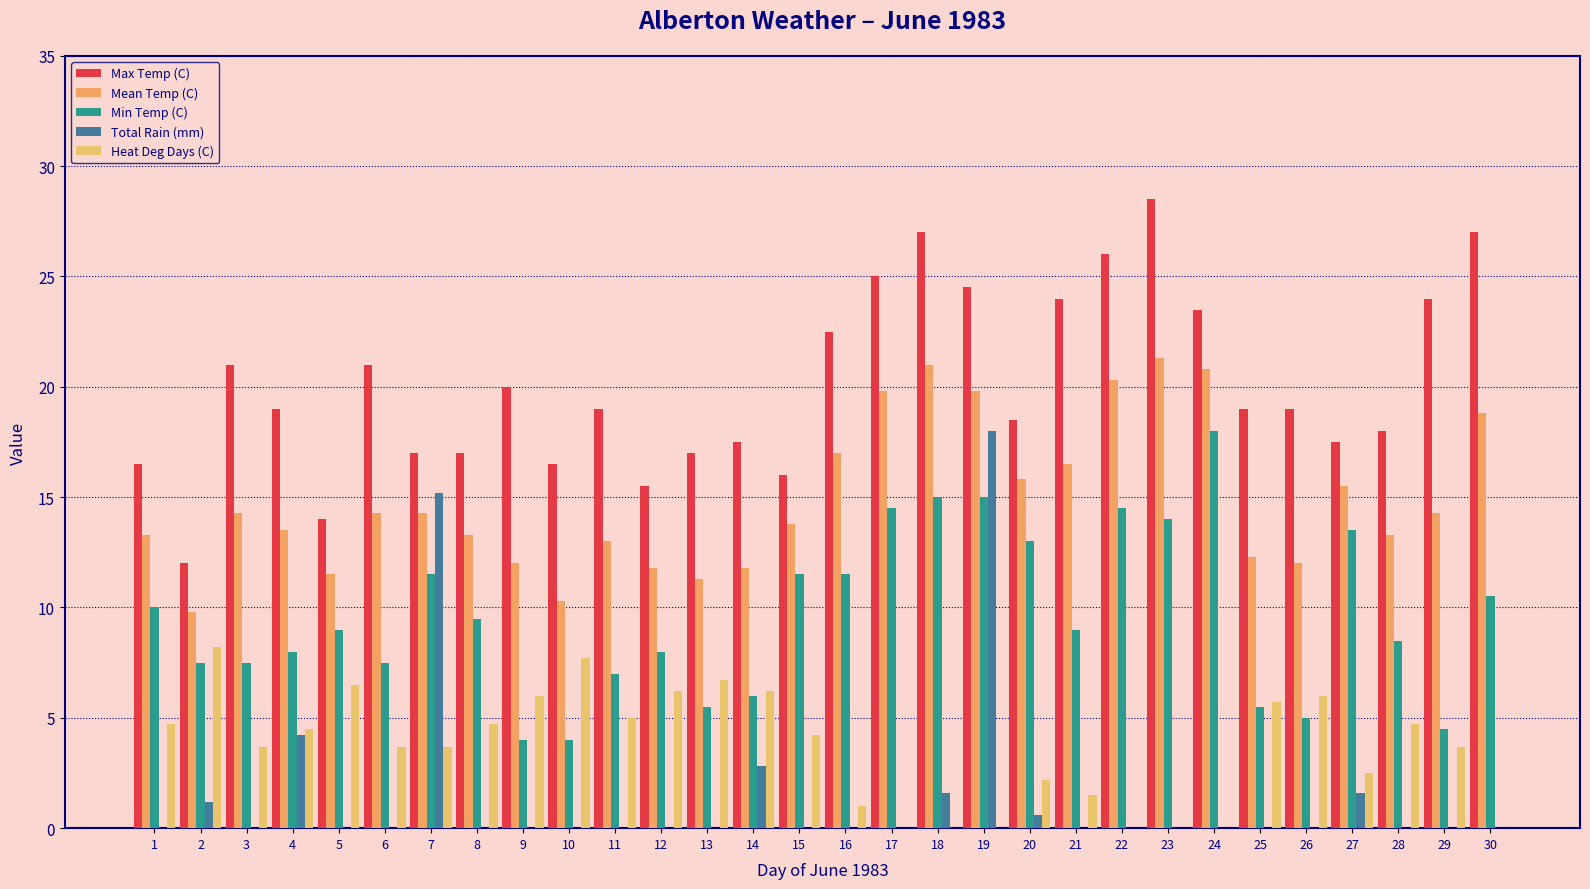

Between 6 and 13, which is larger?

6